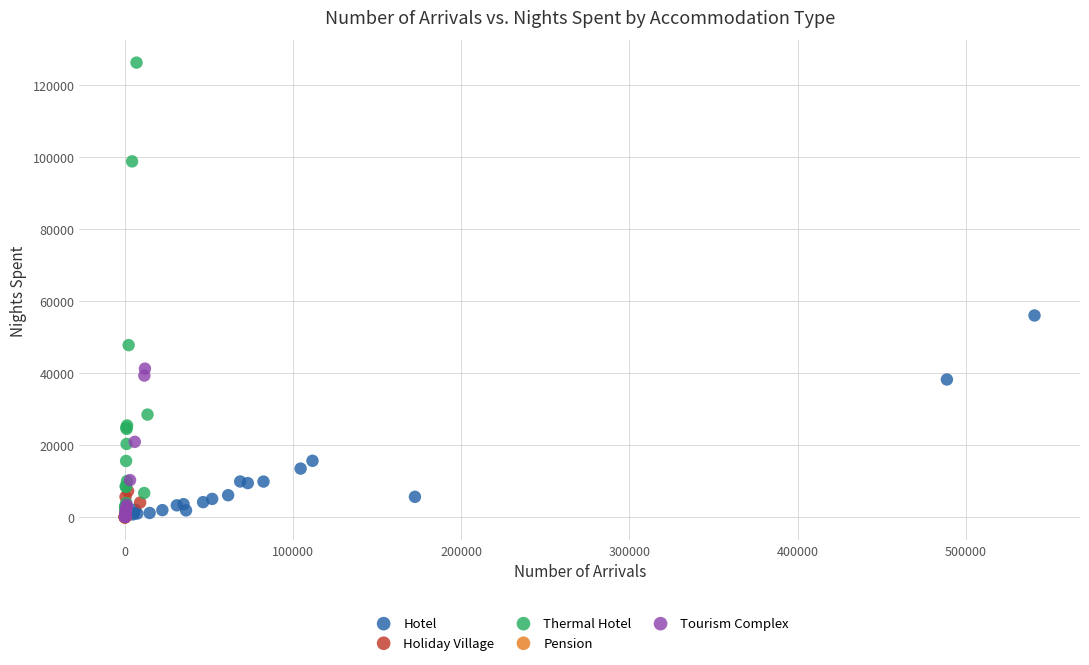

Which series contains the highest Y value?

Thermal Hotel